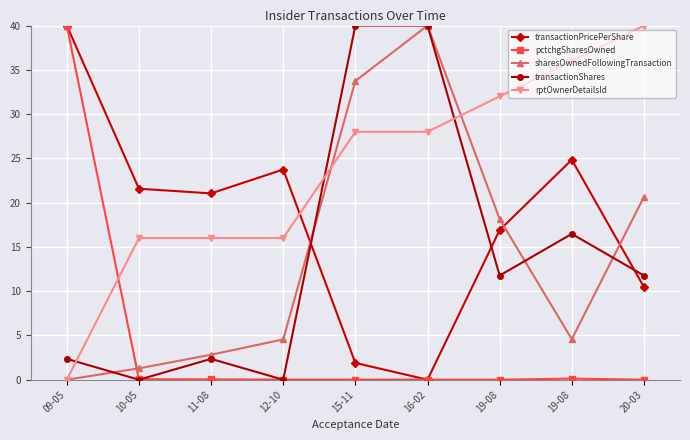

At which category is the sum across all series the highest?

16-02